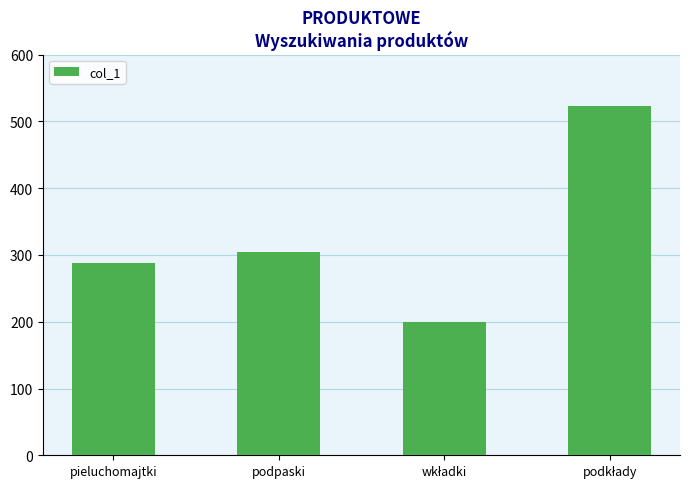

What is the label of the 2nd bar from the left?

podpaski